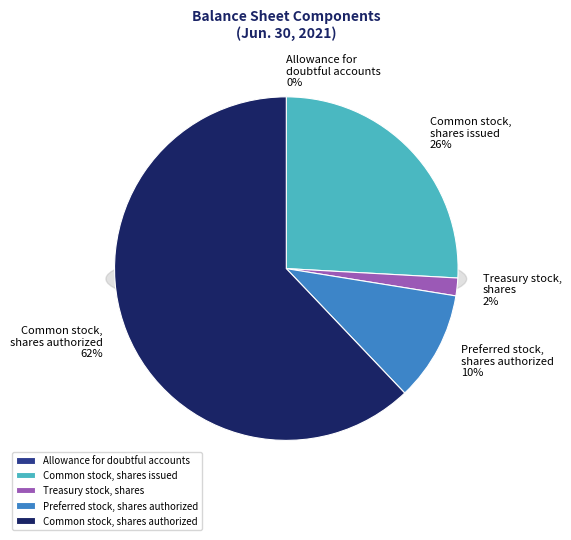

What portion of the pie excludes Common stock, shares issued?

74.1%